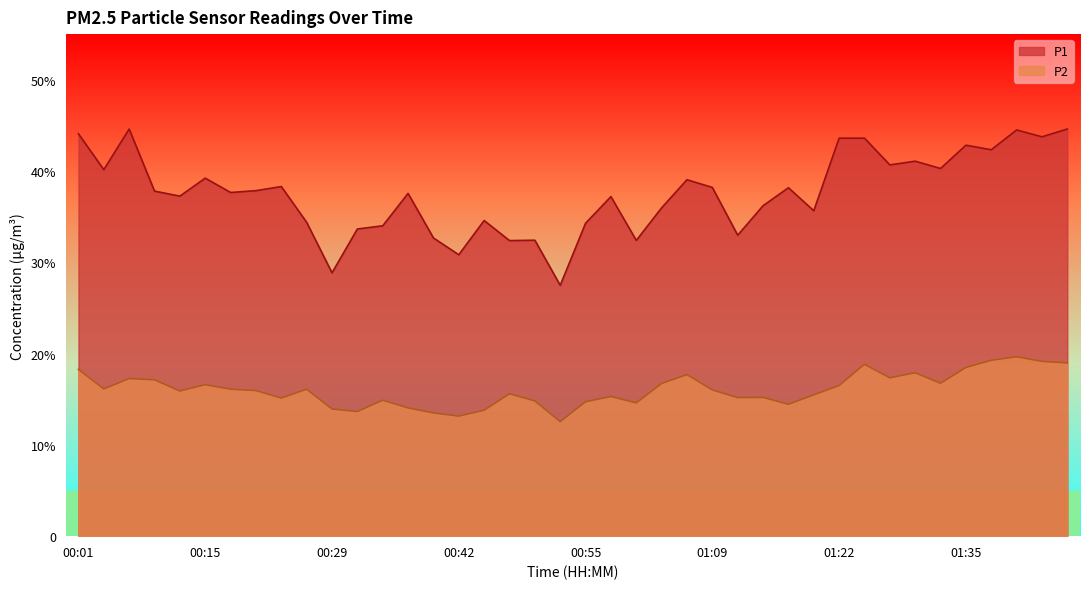

Which series has the largest total across all categories?

P1